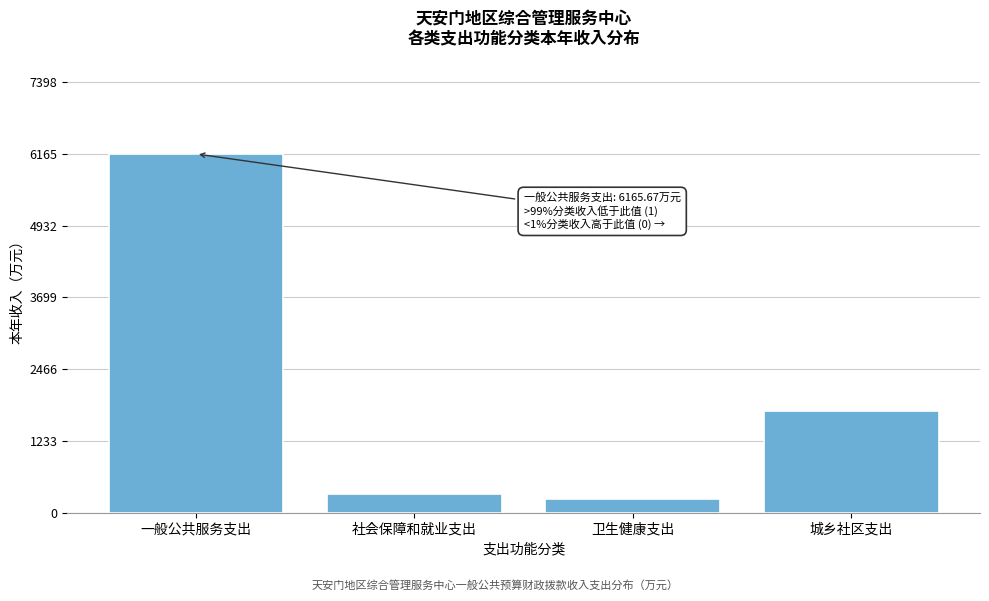

Reading left to right, extract all data points from this chart.

一般公共服务支出=6165.7	社会保障和就业支出=319.2	卫生健康支出=237.5	城乡社区支出=1740.1